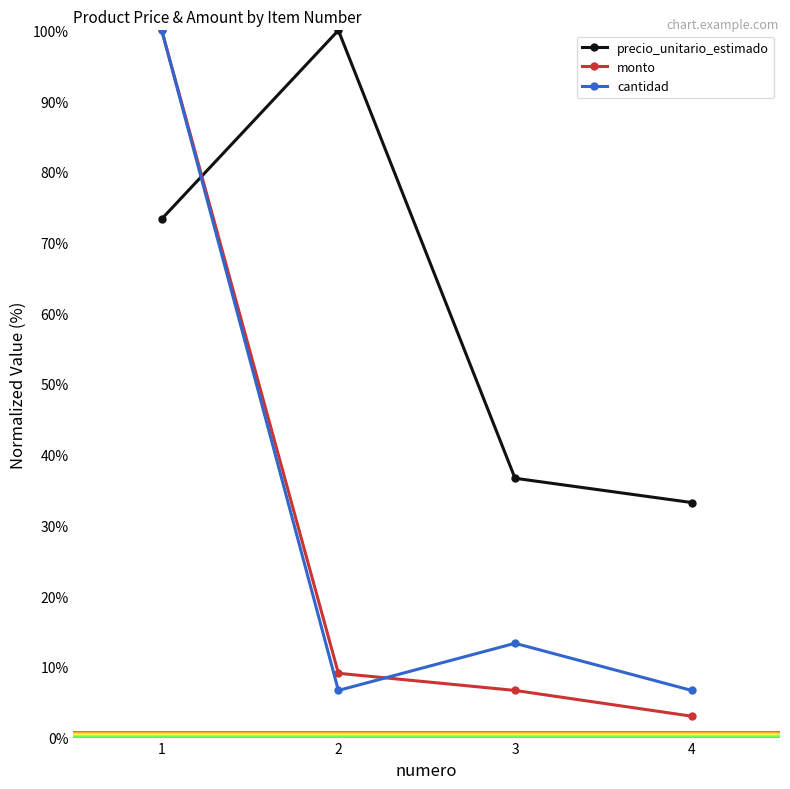

Reading left to right, what are all the values shown in this chart?

precio_unitario_estimado: 1=73.3	2=100.0	3=36.7	4=33.2
monto: 1=100.0	2=9.1	3=6.7	4=3.0
cantidad: 1=100.0	2=6.7	3=13.3	4=6.7